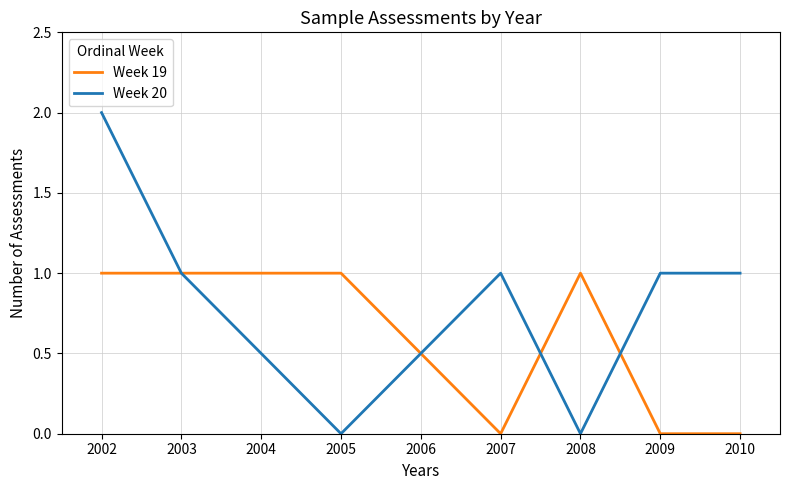

Count the Week 20 values in the range 0 to 1.

6